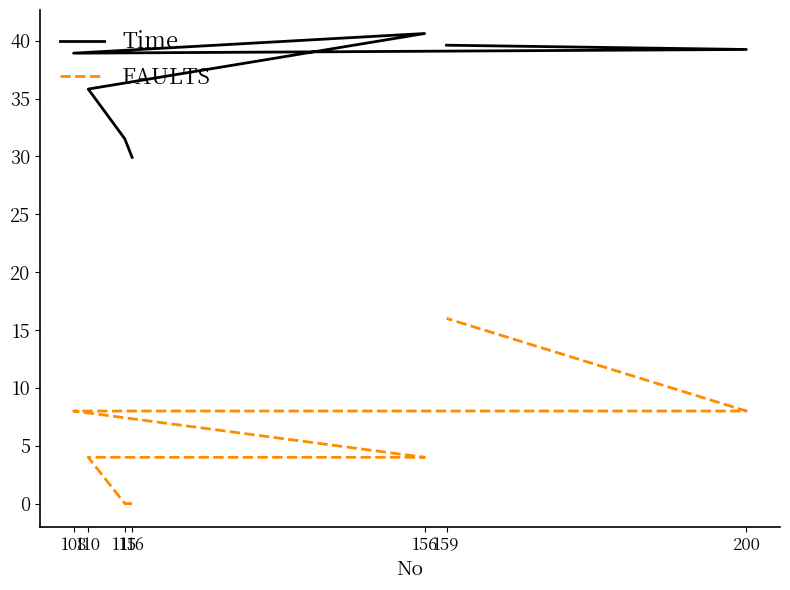

True or false: FAULTS and Time intersect in this chart.

False